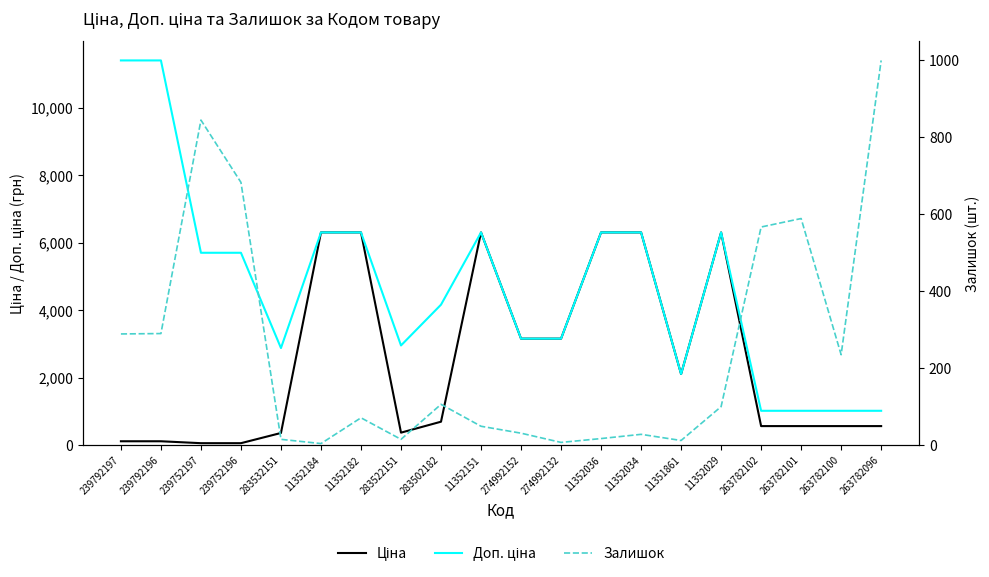

What is the label of the 20th point from the left?

263782096